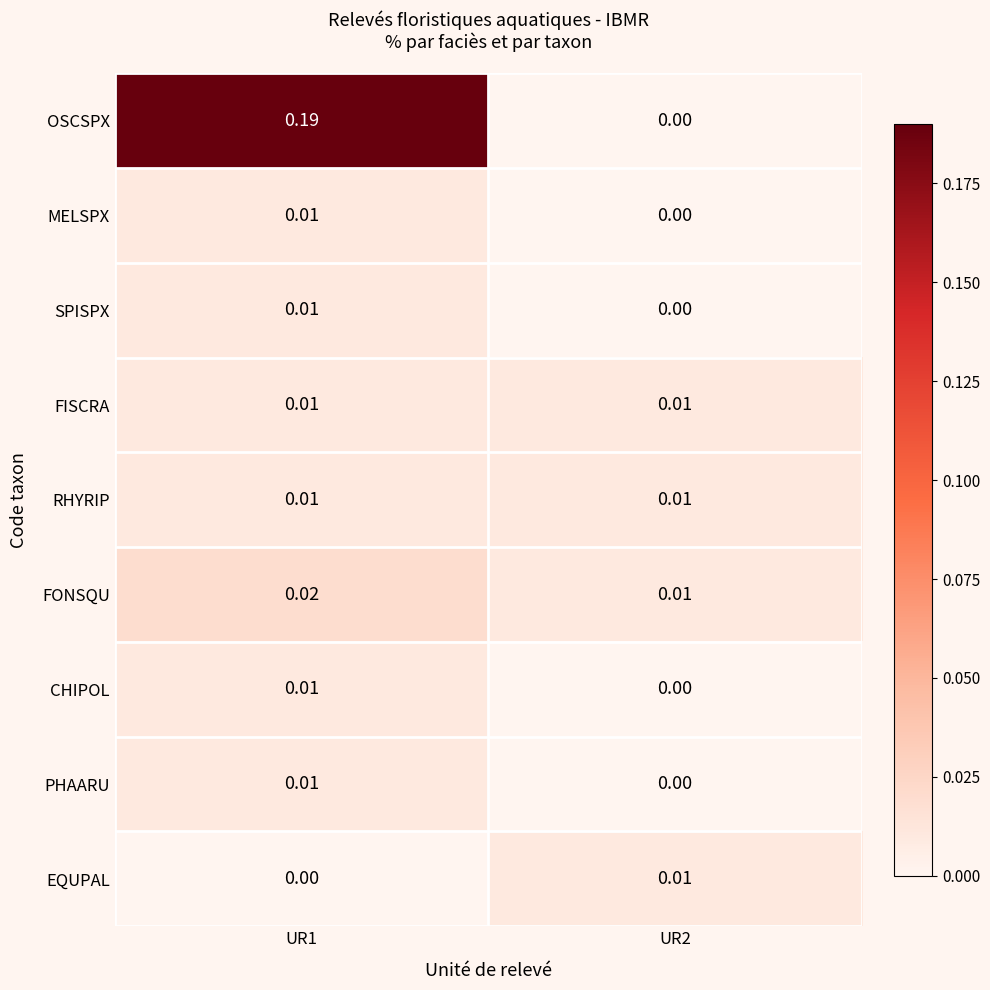

Which series changed the most between UR1 and UR2?

OSCSPX